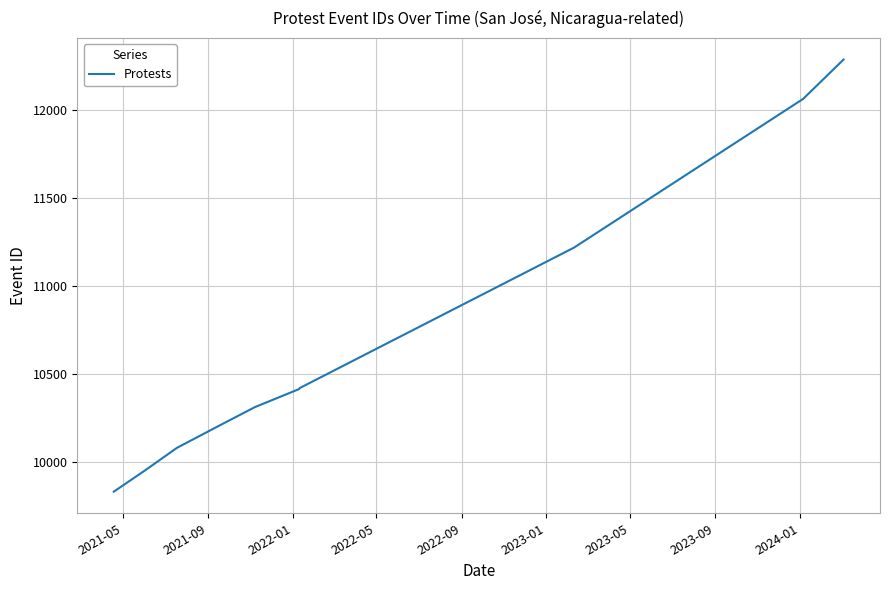

What is the minimum value shown in the chart?

9831